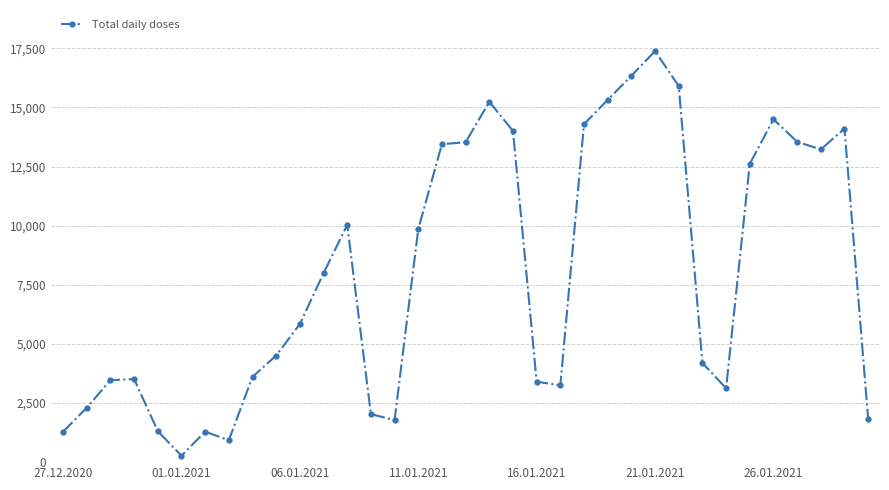

True or false: the data has more than 2 interior local peaks.

True